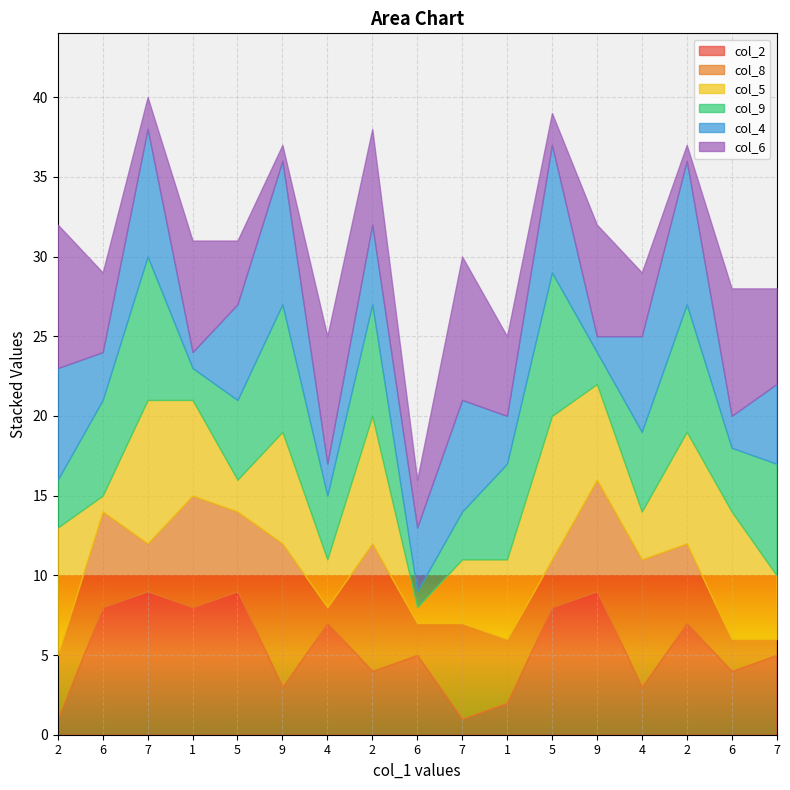

Count the col_9 values in the range 3 to 7.

10